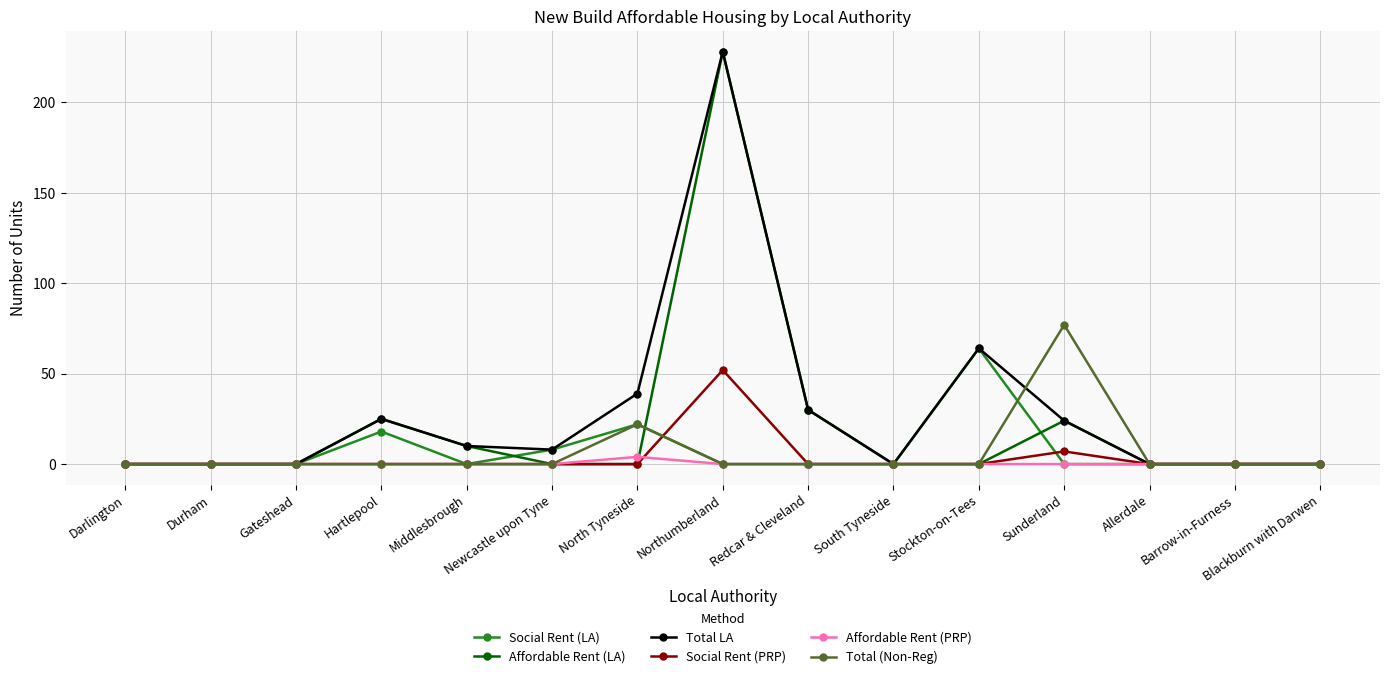

Which series has the largest total across all categories?

Total LA